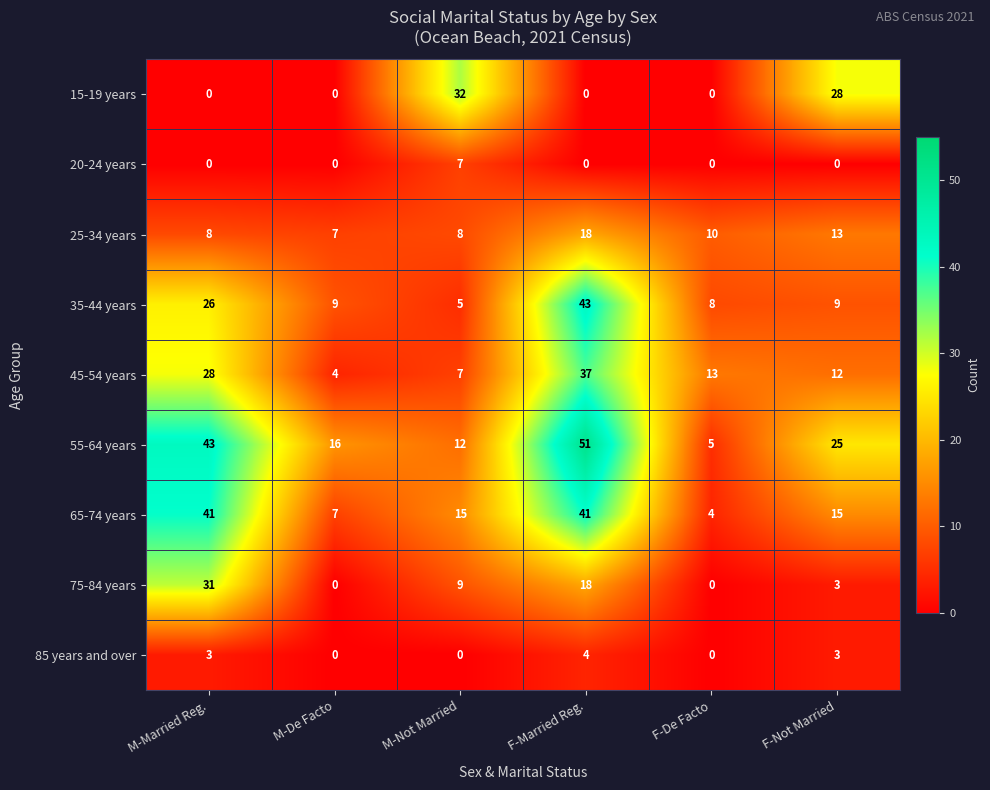

What is the difference between the highest and lowest values at M-Married Reg.?

43